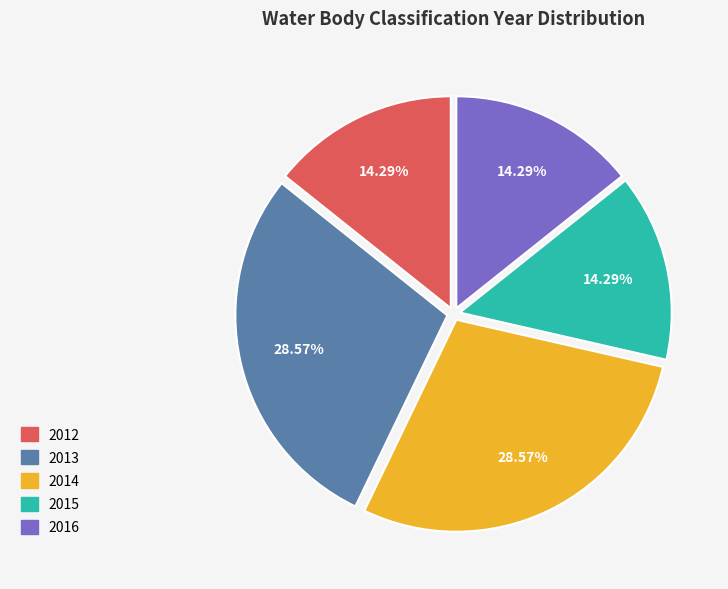

Combined, what portion of the pie is 2013 and 2015?

42.9%